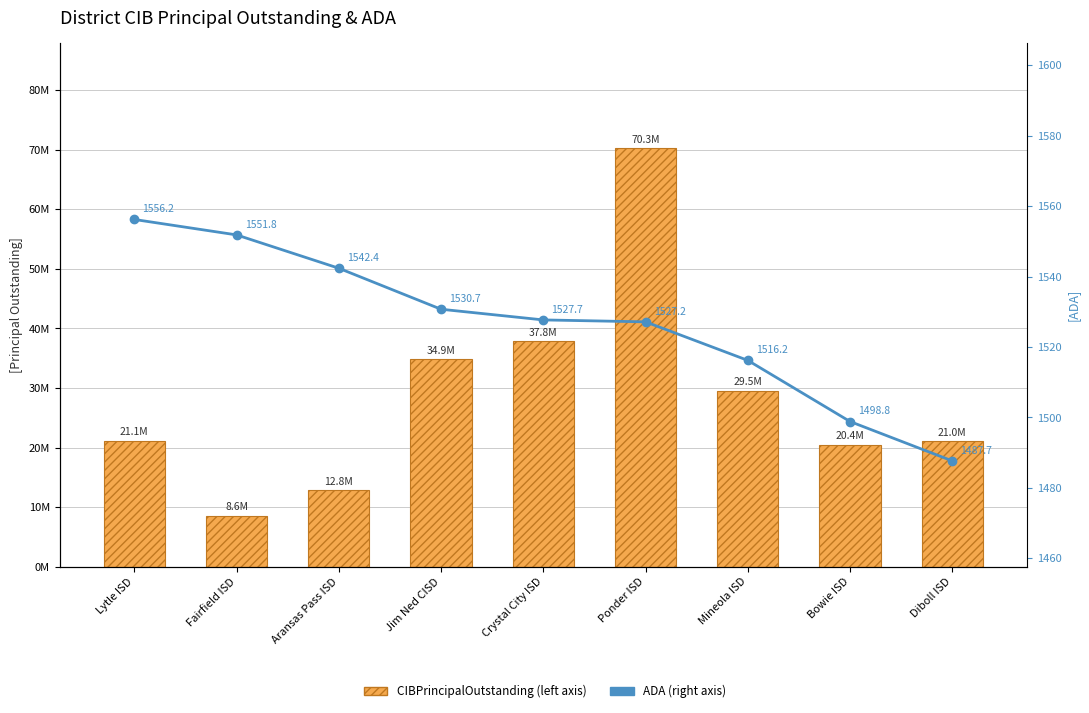

What is the label of the 1st bar from the right?

Diboll ISD